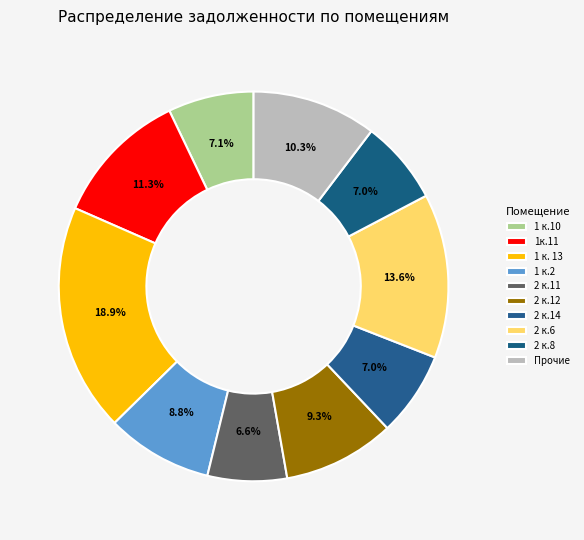

Count the number of slices in the pie.

10